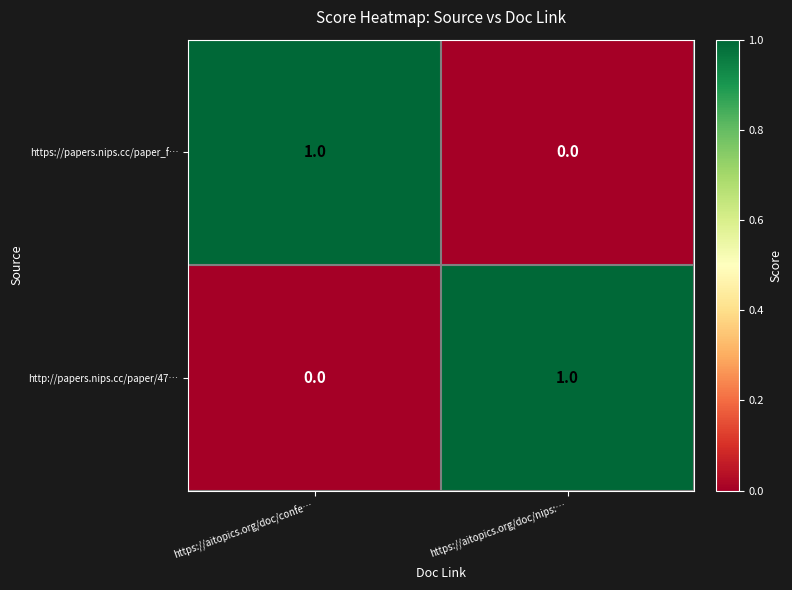

At how many categories does at least one series exceed 0?

2